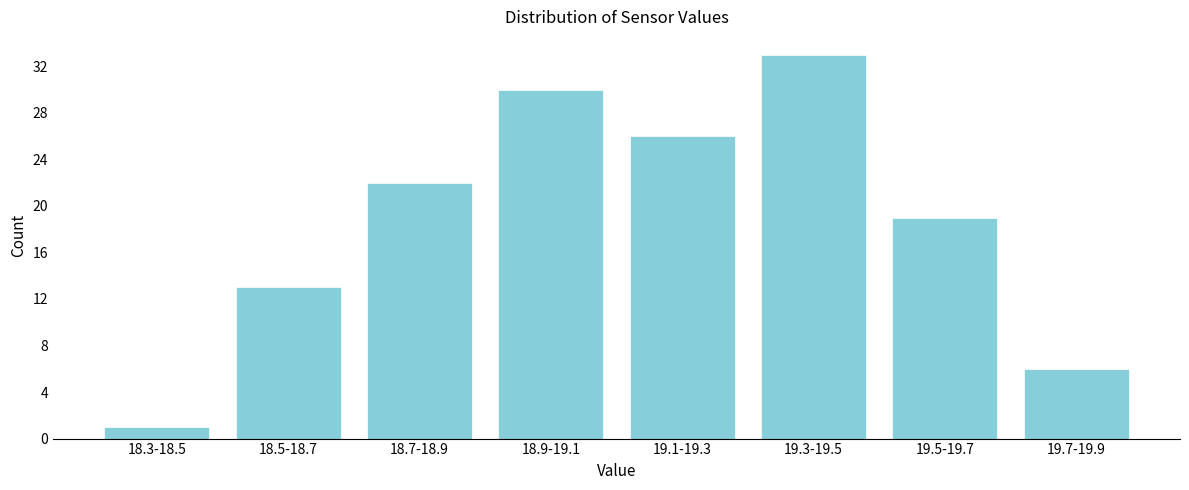

Reading left to right, what are all the values shown in this chart?

1	13	22	30	26	33	19	6